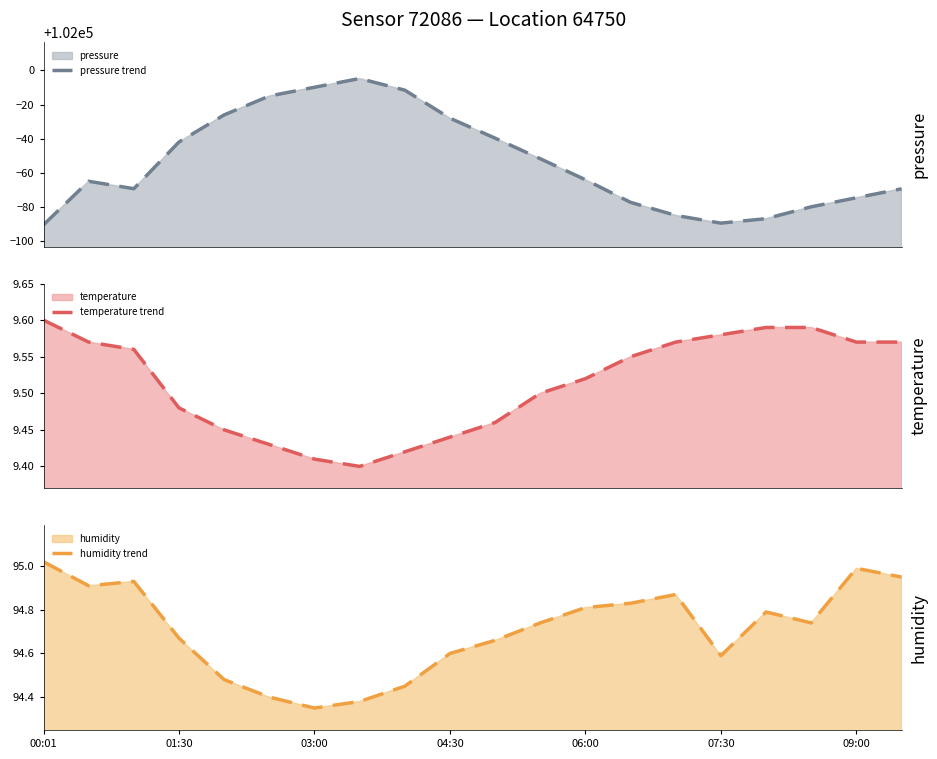

What is the average value of the temperature trend series?

9.5